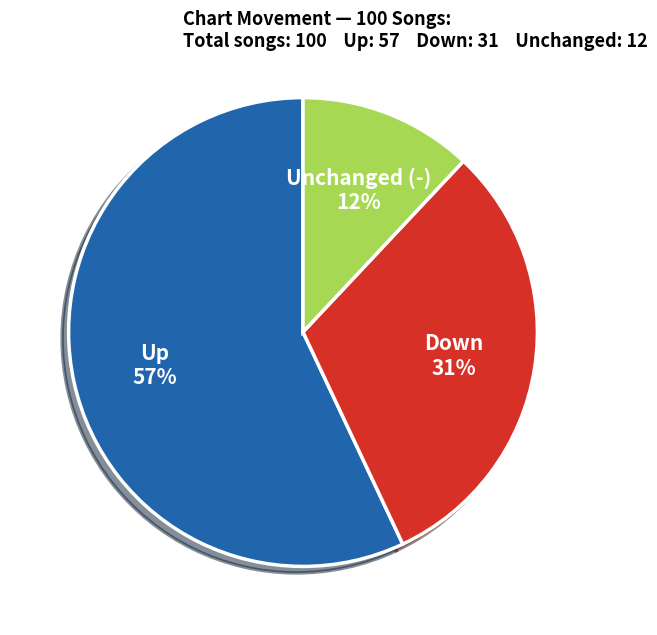

To the nearest percent, what is the average slice percentage?

33%